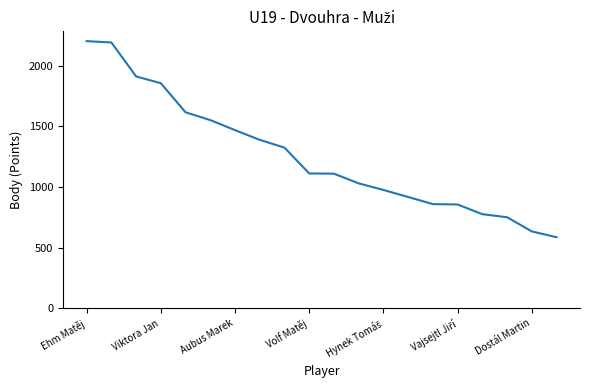

How many lines are shown in the chart?

1